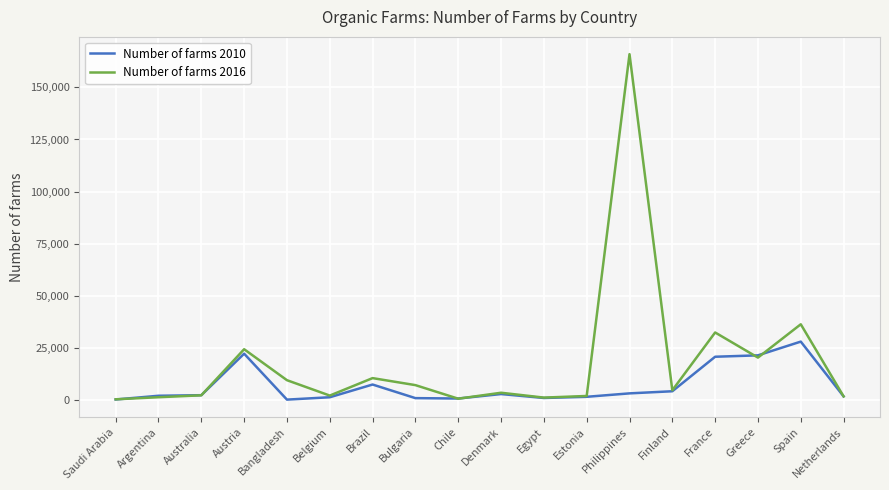

What are all the series names shown in the legend?

Number of farms 2010, Number of farms 2016